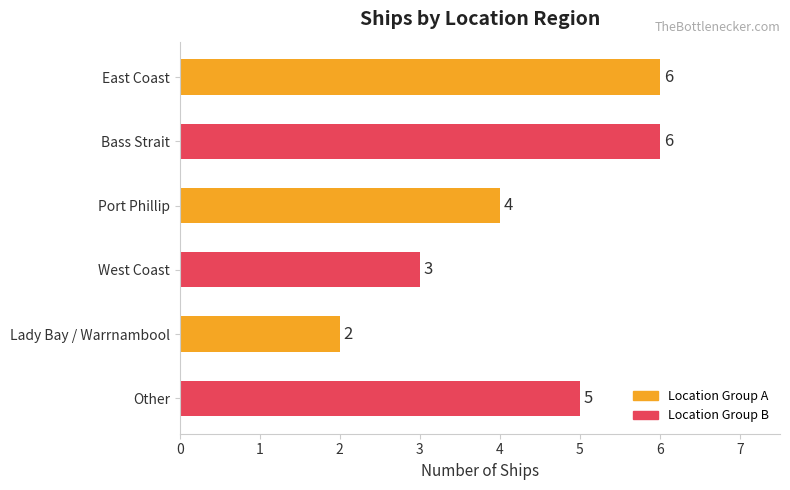

True or false: the data shows 8 at East Coast.

False